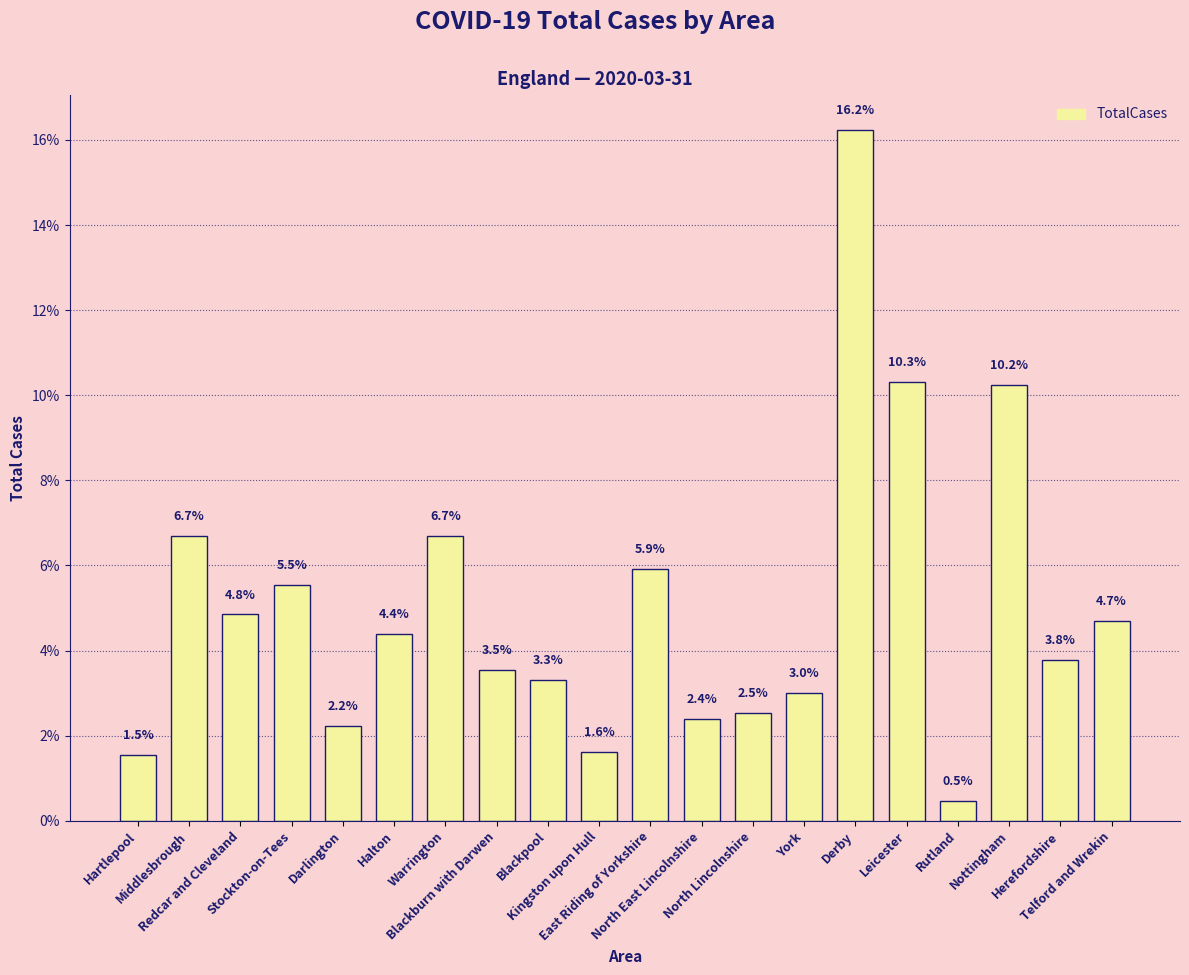

Are the bars horizontal?

No